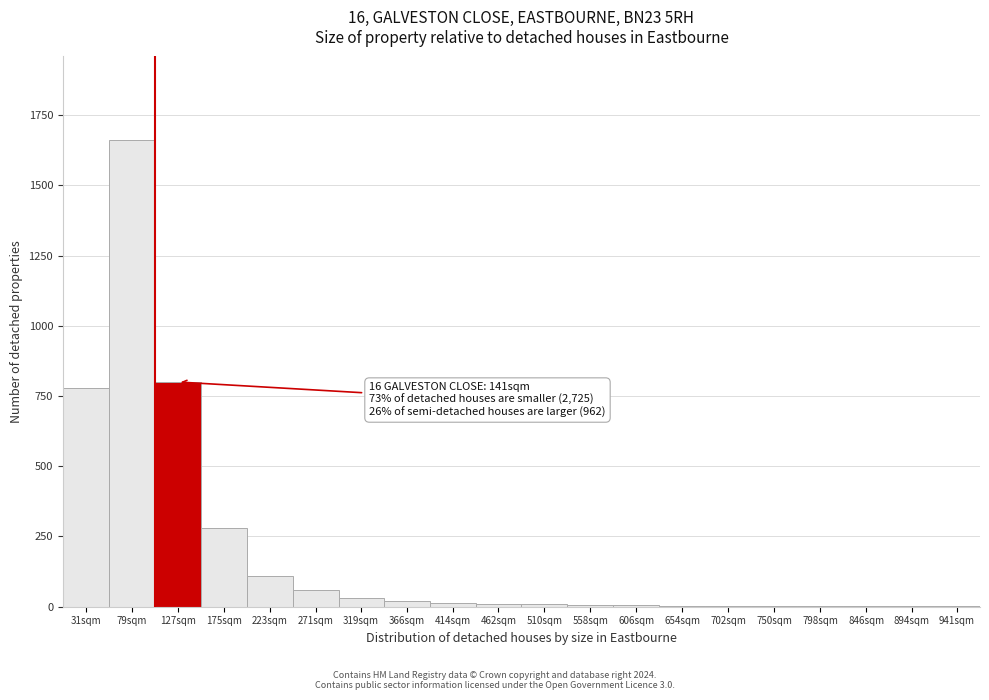

What is the sum of all values?

3800